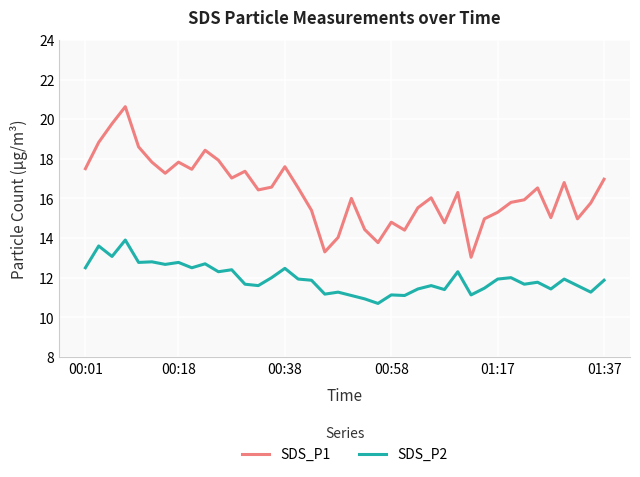

Which series has the widest spread of values?

SDS_P1